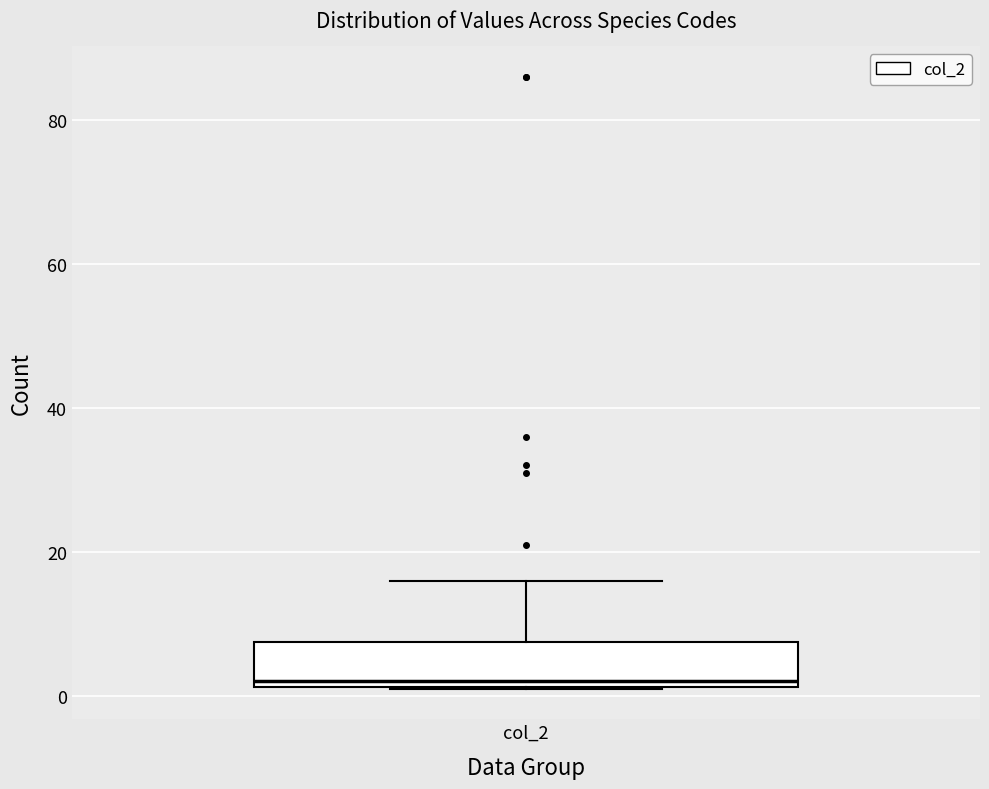

Where is the lower edge of the box for col_2 on the y-axis? The values are not printed on the chart, so give them approximately, as read against the axis.

2